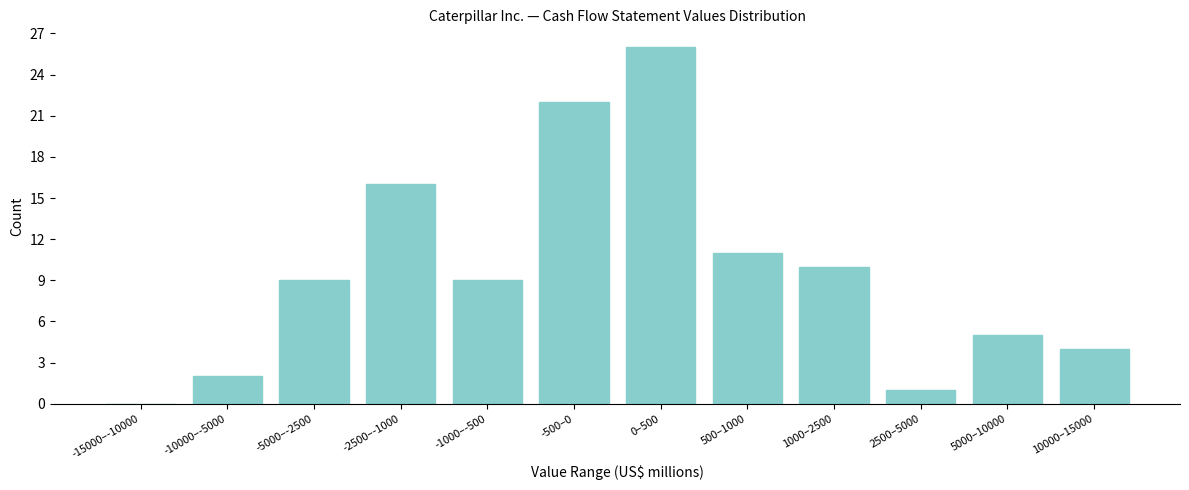

Reading left to right, extract all data points from this chart.

-15000–-10000=0	-10000–-5000=2	-5000–-2500=9	-2500–-1000=16	-1000–-500=9	-500–0=22	0–500=26	500–1000=11	1000–2500=10	2500–5000=1	5000–10000=5	10000–15000=4